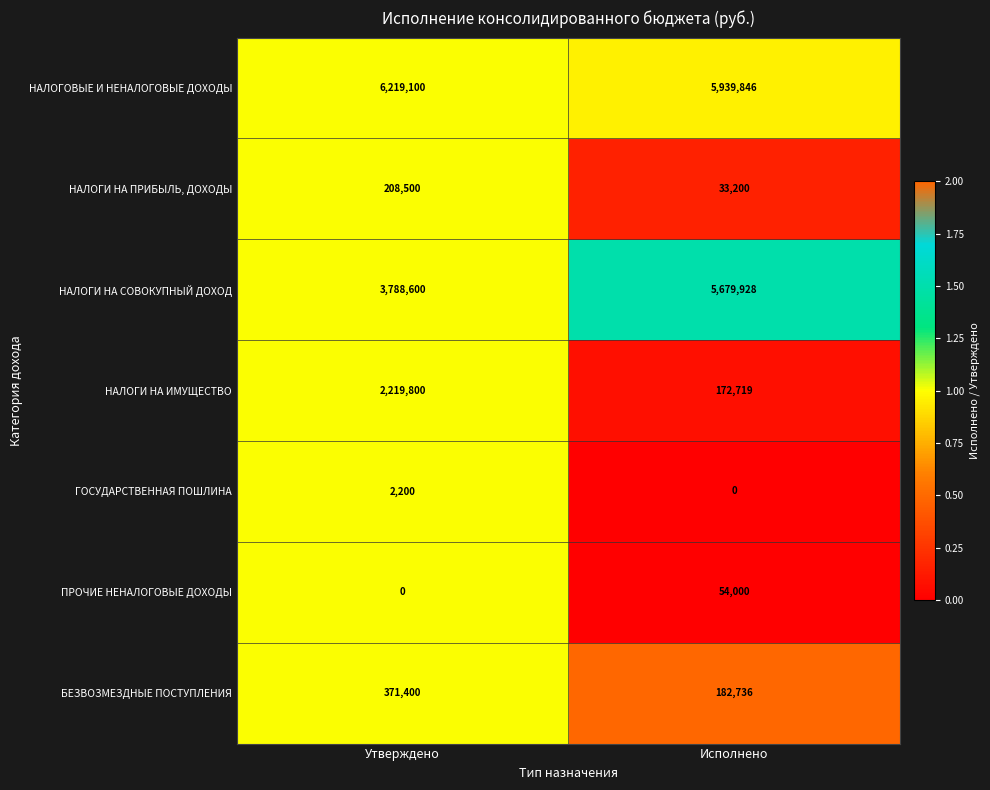

At which category is the sum across all series the highest?

Утверждено